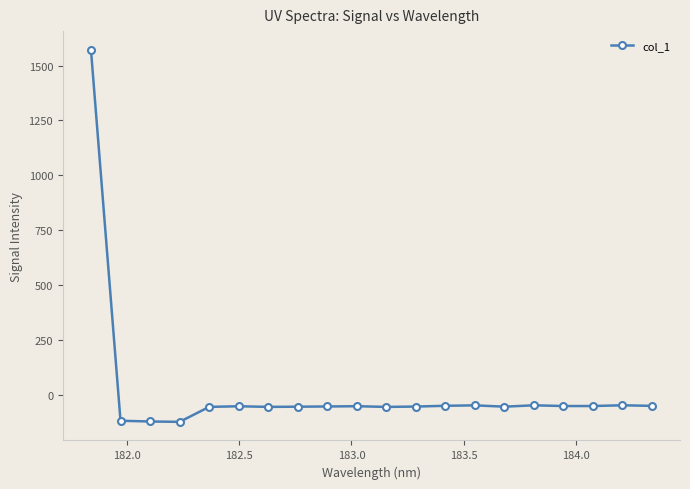

What is the smallest value displayed?

-123.8